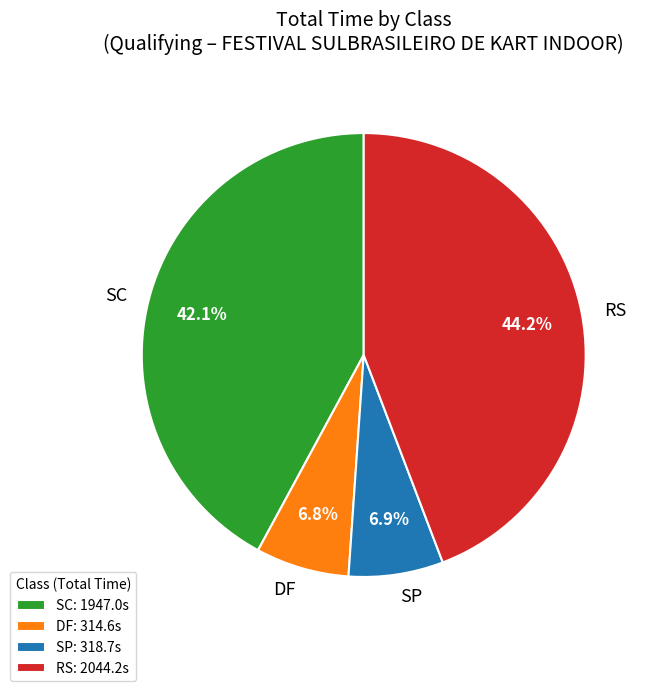

Combined, what portion of the pie is SP and DF?

13.7%